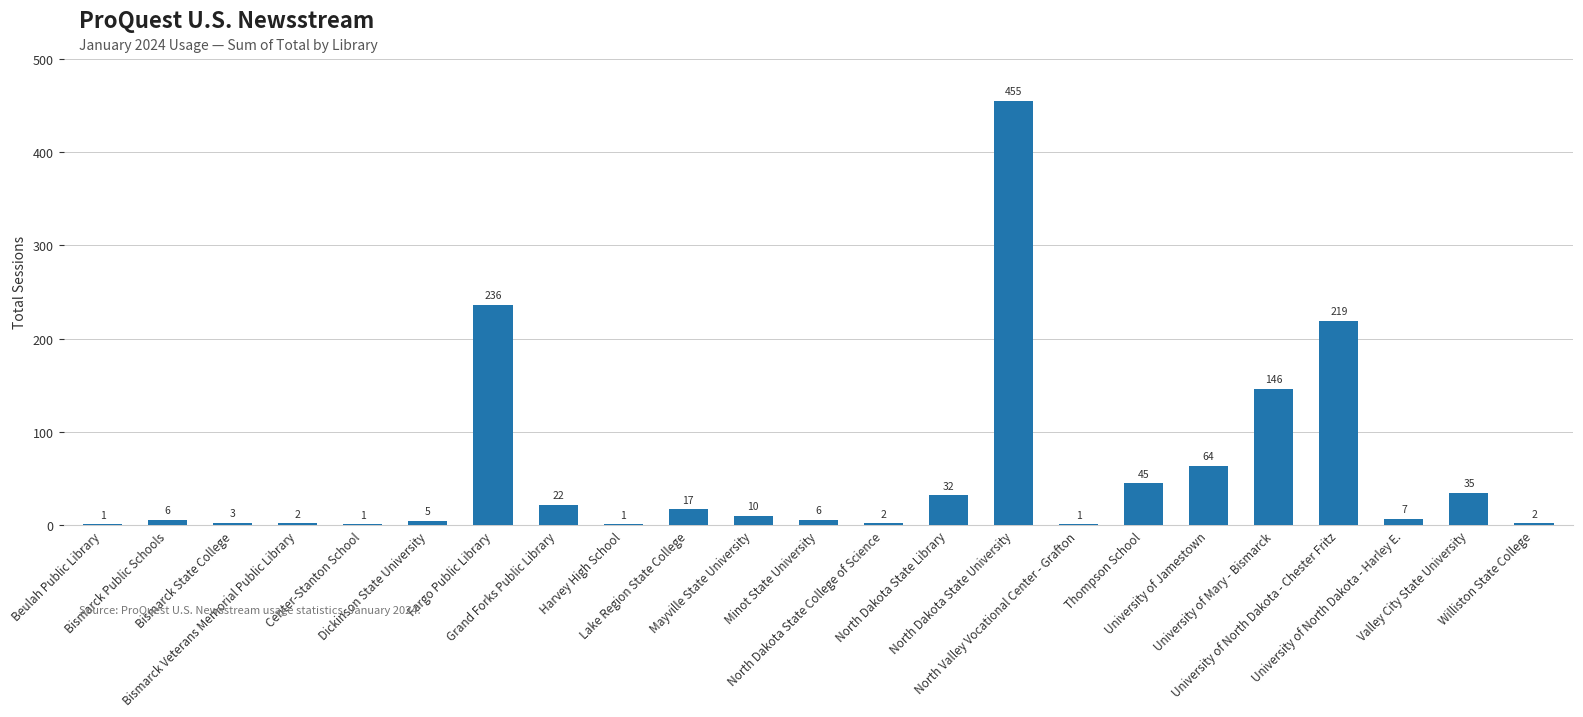

What is the sum of all values?

1318